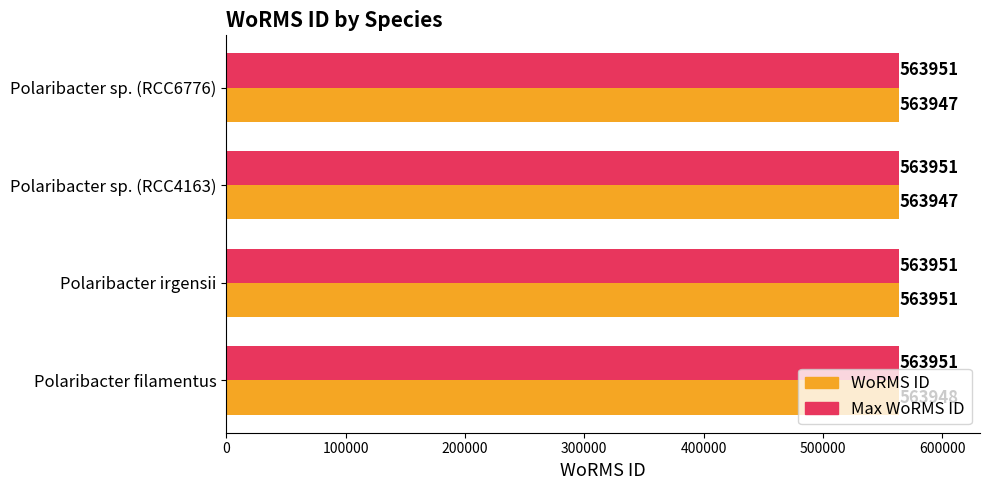

At how many categories does at least one series exceed 563947?

4